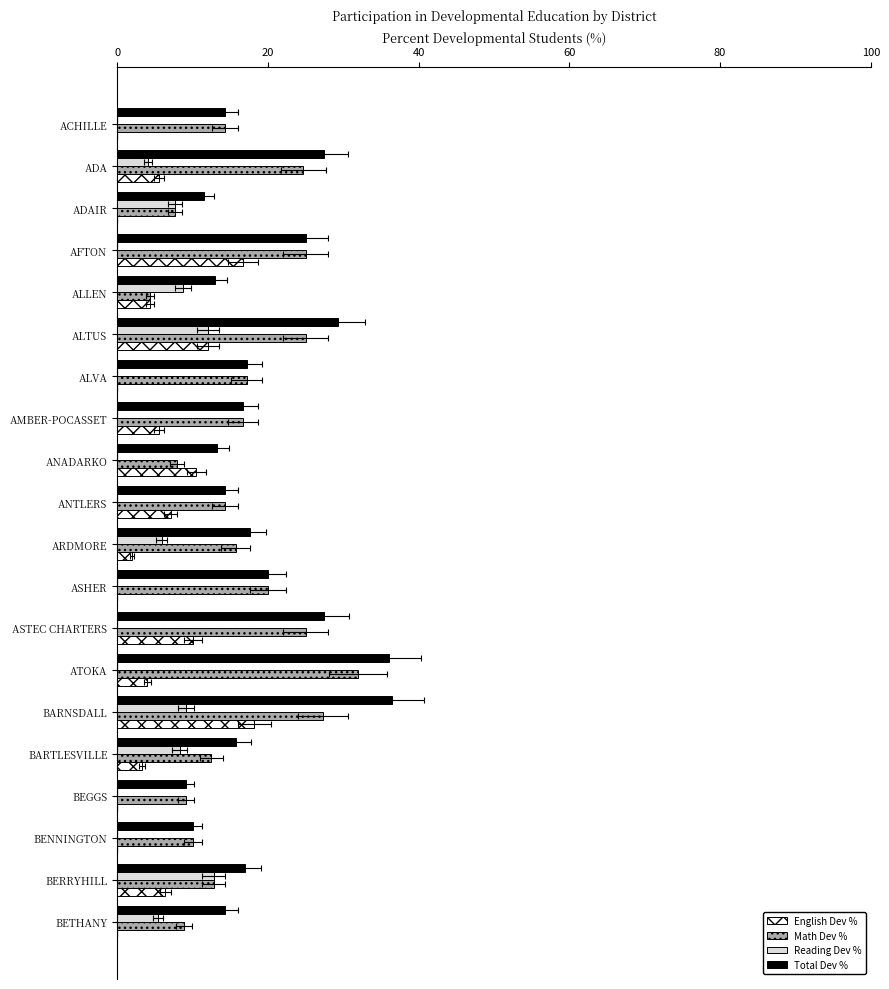

Reading left to right, list all the values displayed in this chart.

English Dev %: 0.0	5.5	0.0	16.7	4.3	12.0	0.0	5.6	10.5	7.1	2.0	0.0	10.0	4.0	18.2	3.3	0.0	0.0	6.4	0.0
Math Dev %: 14.3	24.7	7.7	25.0	4.3	25.0	17.2	16.7	7.9	14.3	15.7	20.0	25.0	32.0	27.3	12.5	9.1	10.0	12.8	8.9
Reading Dev %: 0.0	4.1	7.7	0.0	8.7	12.0	0.0	0.0	0.0	0.0	5.9	0.0	0.0	0.0	9.1	8.3	0.0	0.0	12.8	5.4
Total Dev %: 14.3	27.4	11.5	25.0	13.0	29.3	17.2	16.7	13.2	14.3	17.6	20.0	27.5	36.0	36.4	15.8	9.1	10.0	17.0	14.3